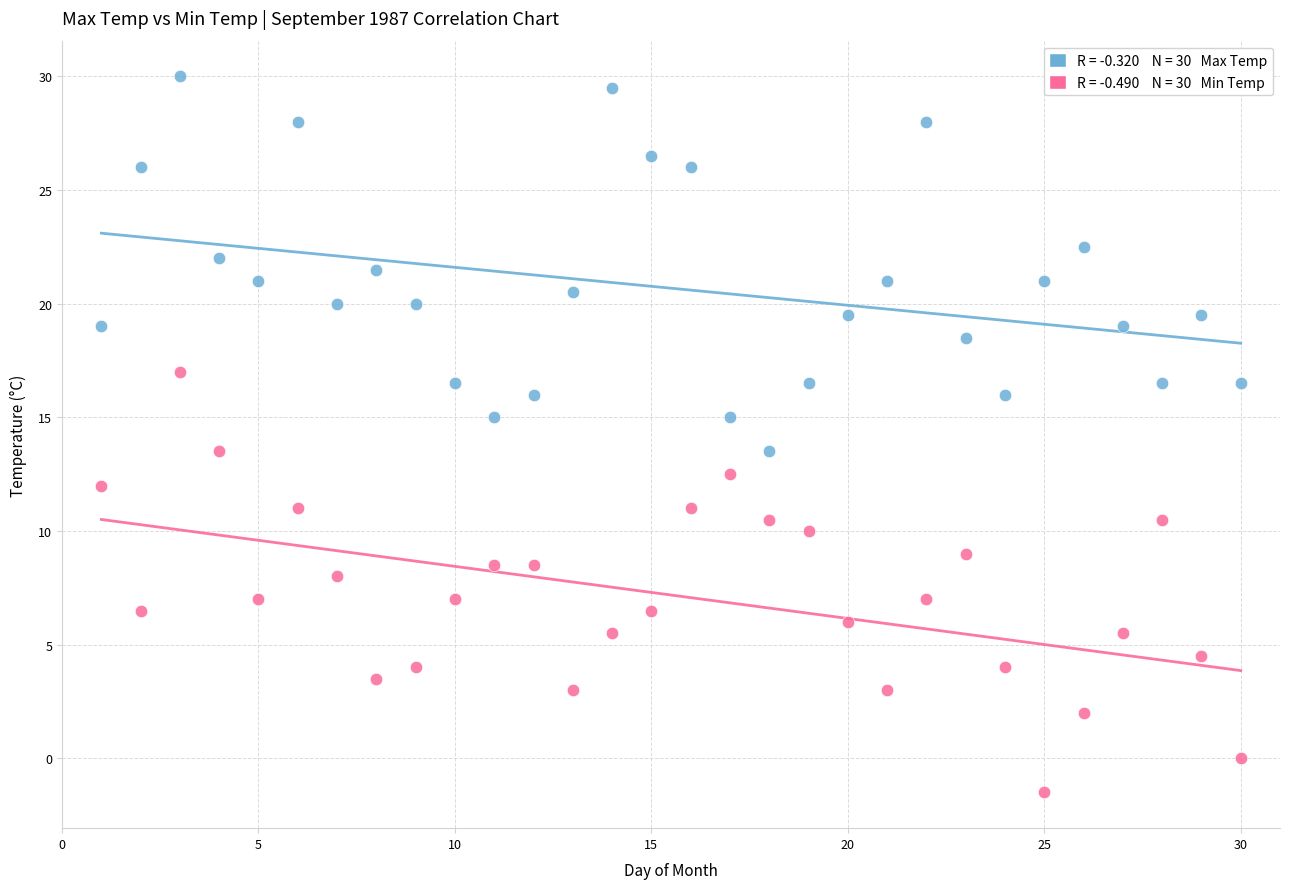

Across all data points, what is the range of Y values (max minus min)?

31.5